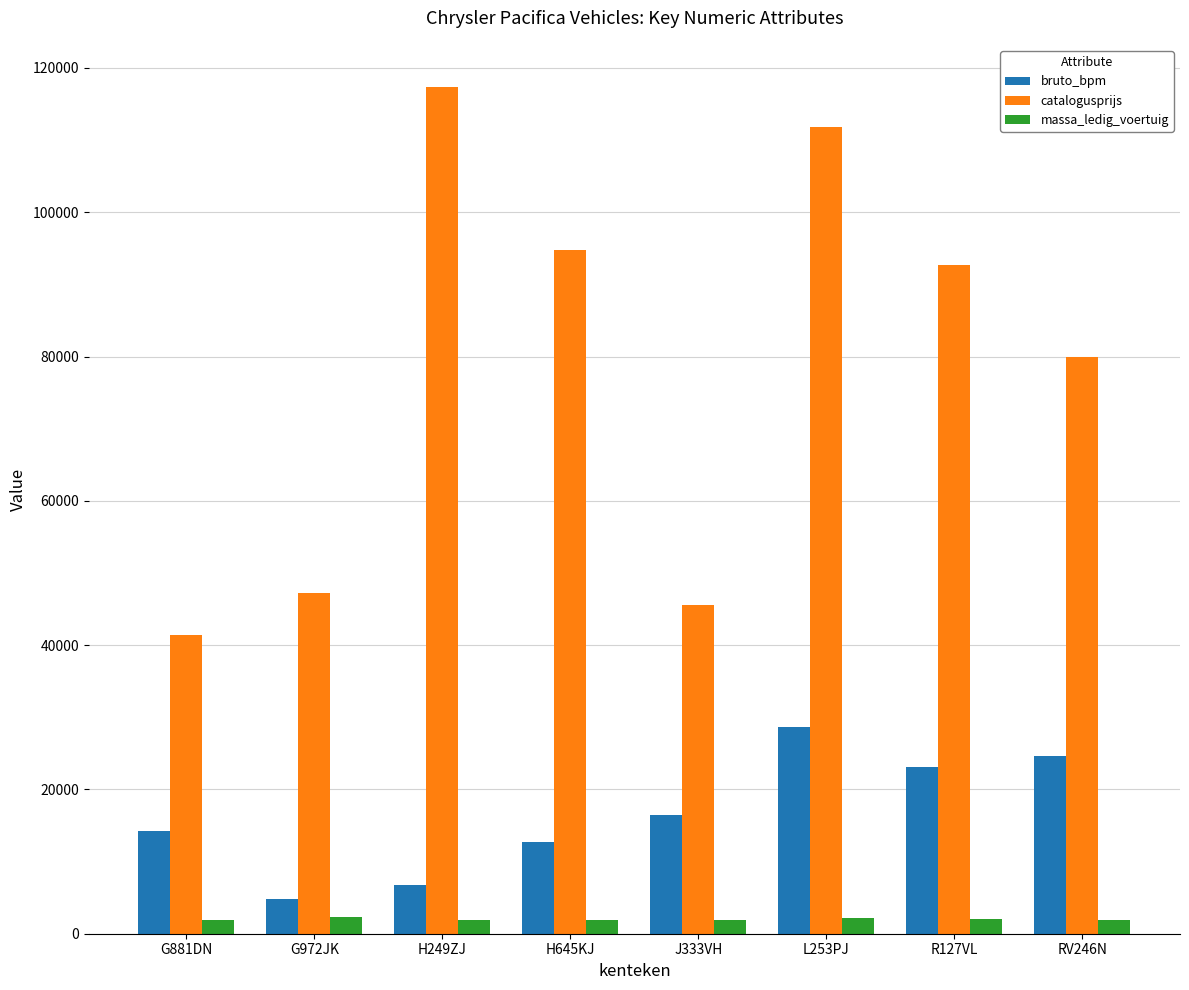

Which series has the largest range (max minus min)?

catalogusprijs